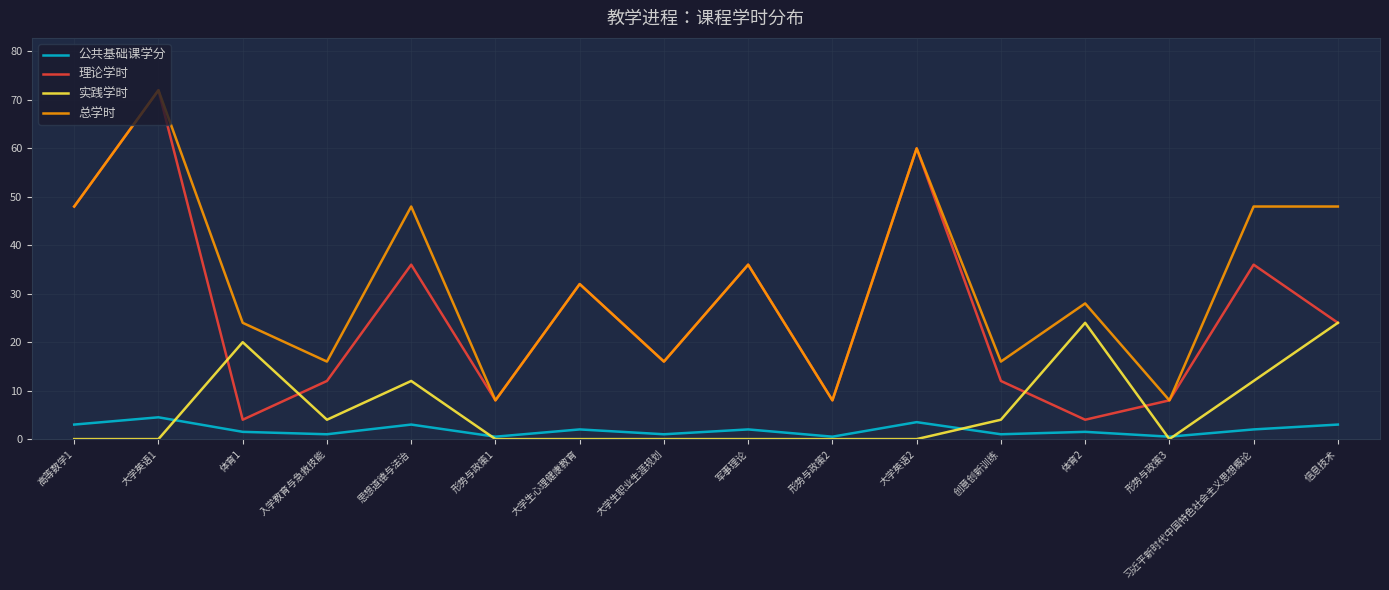

Where do 公共基础课学分 and 实践学时 first cross each other?

大学英语1 and 体育1